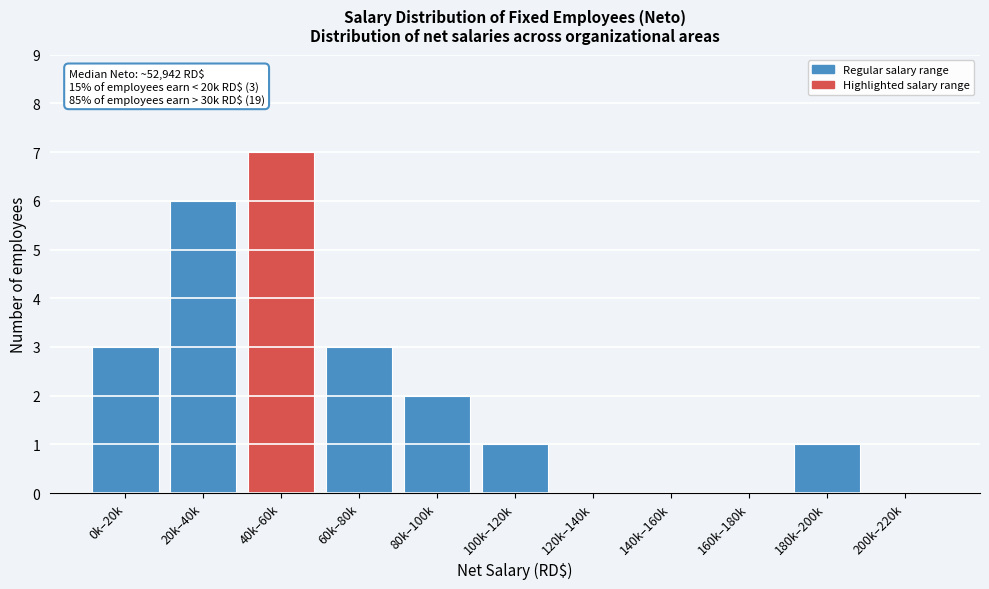

Reading right to left, extract all data points from this chart.

200k–220k=0	180k–200k=1	160k–180k=0	140k–160k=0	120k–140k=0	100k–120k=1	80k–100k=2	60k–80k=3	40k–60k=7	20k–40k=6	0k–20k=3